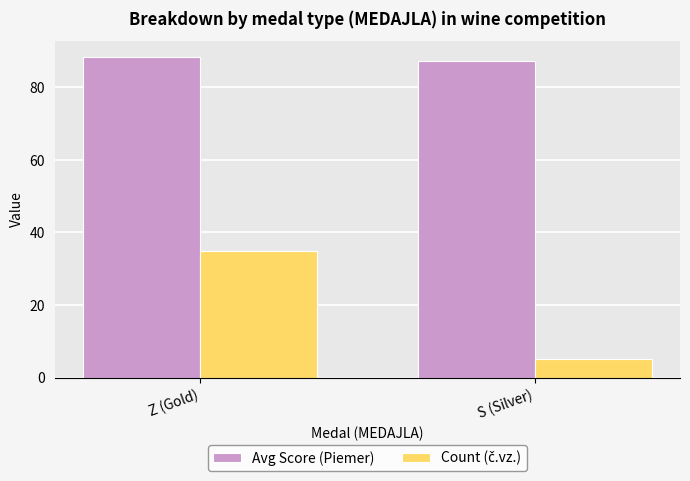

The value of Avg Score (Piemer) at S (Silver) is 87.3. True or false?

True